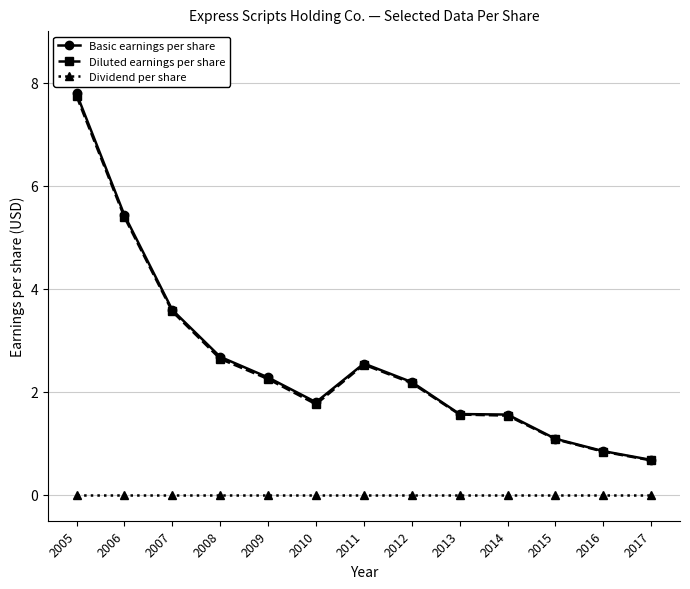

Where is the first local minimum for Diluted earnings per share?

2010